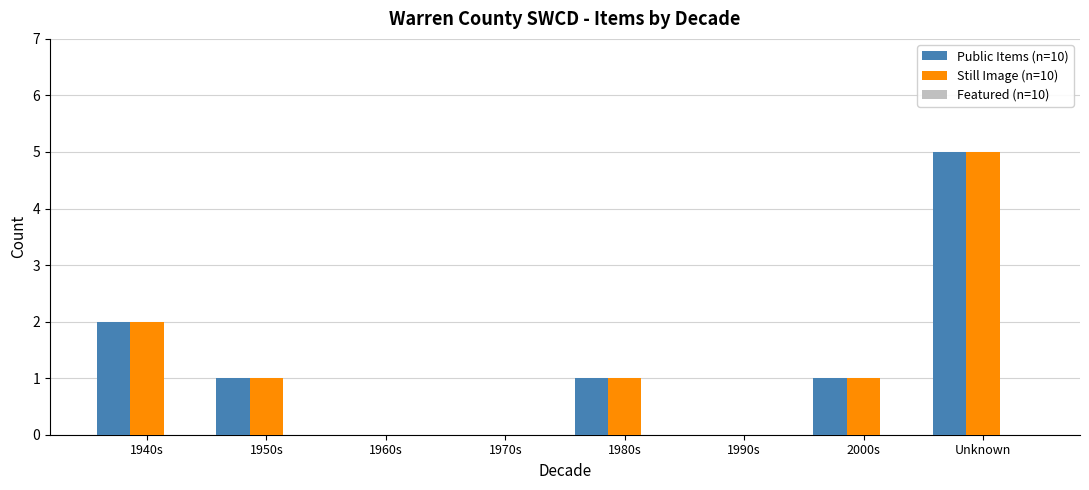

What is the sum of the Public Items (n=10) values at 1940s and Unknown?

7